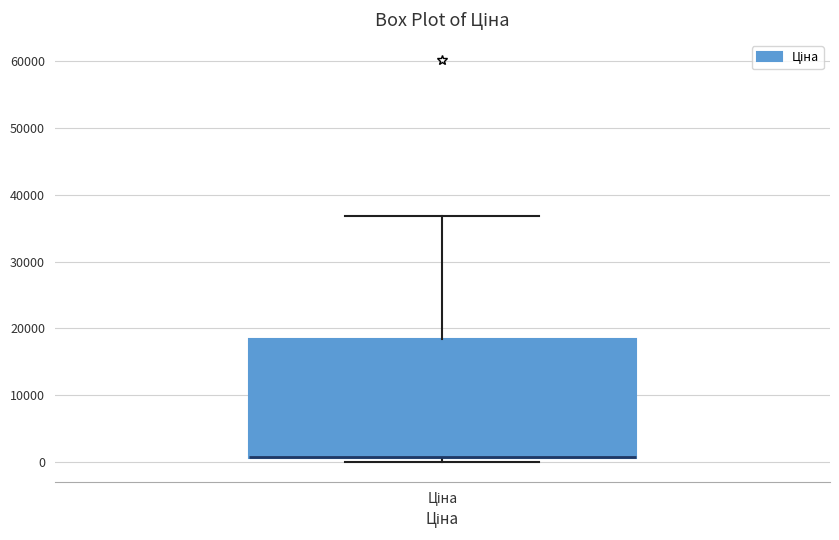

Transcribe this box plot: give where the median line is, the range the box spans, and where the two whiskers end, as read against the y-axis. The values are not printed on the chart, so give them approximately, as read against the axis.

median 1000 (drawn on the box's lower edge), box 1000 to 18000, whiskers 0 to 37000